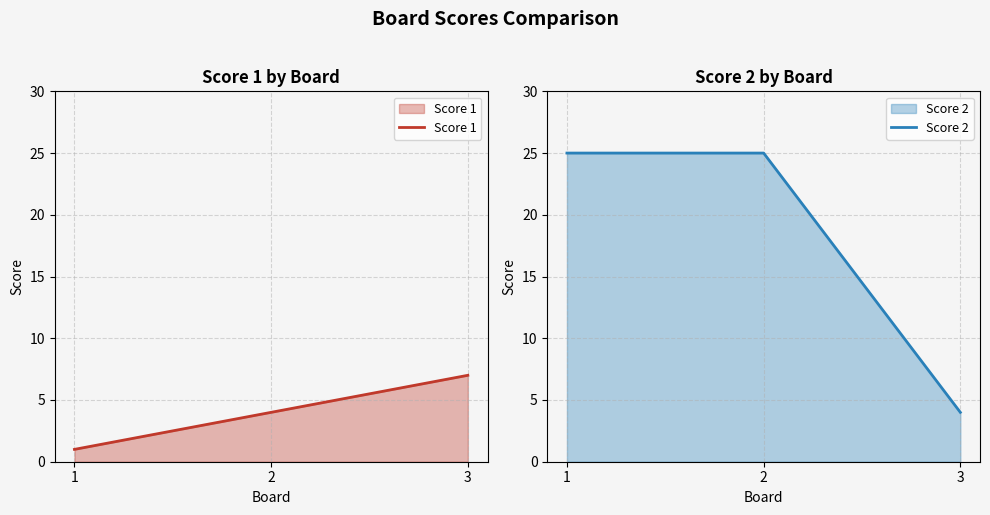

How many lines are shown in the chart?

2